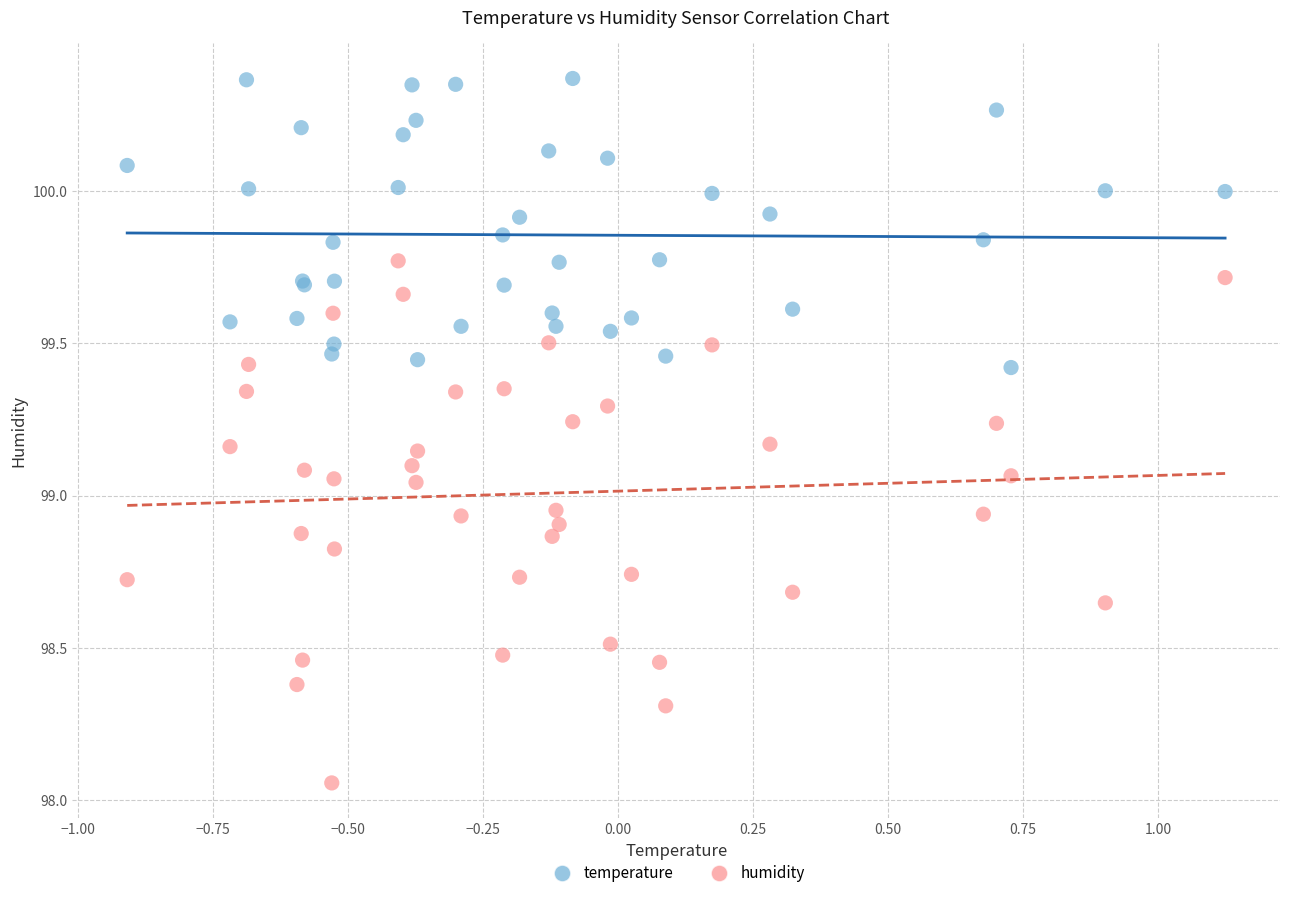

What are all the series names shown in the legend?

temperature, humidity